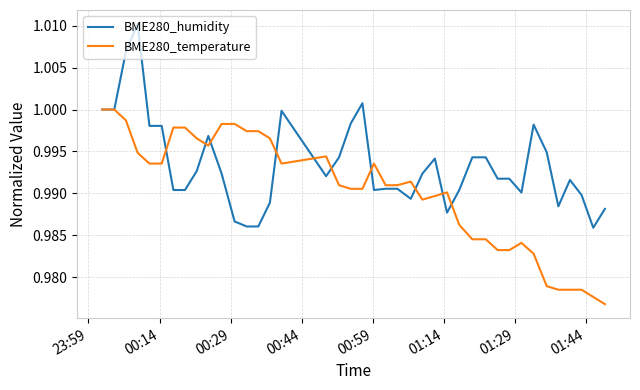

Rank the series by their average value, from lowest to highest.

BME280_temperature, BME280_humidity